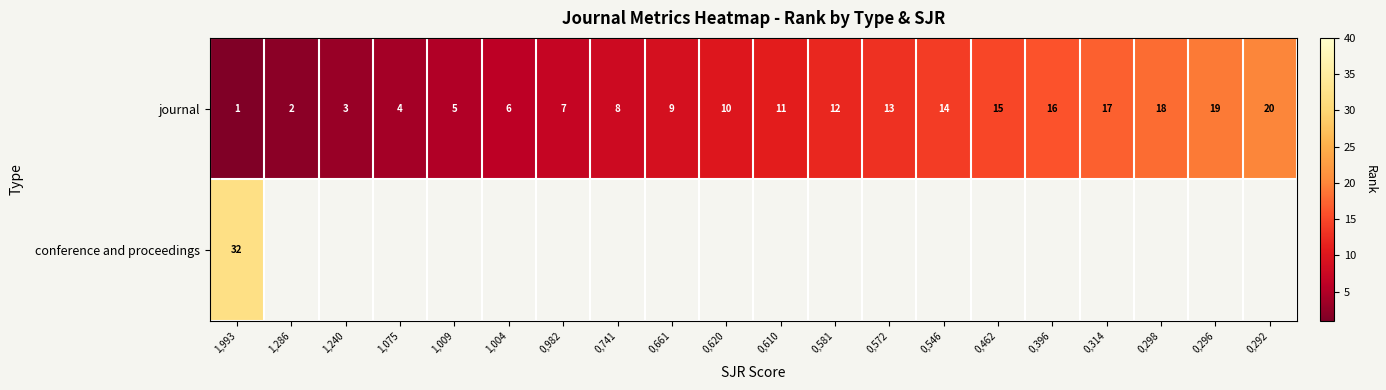

Is it true that journal equals 6.2 at 0,572?

False